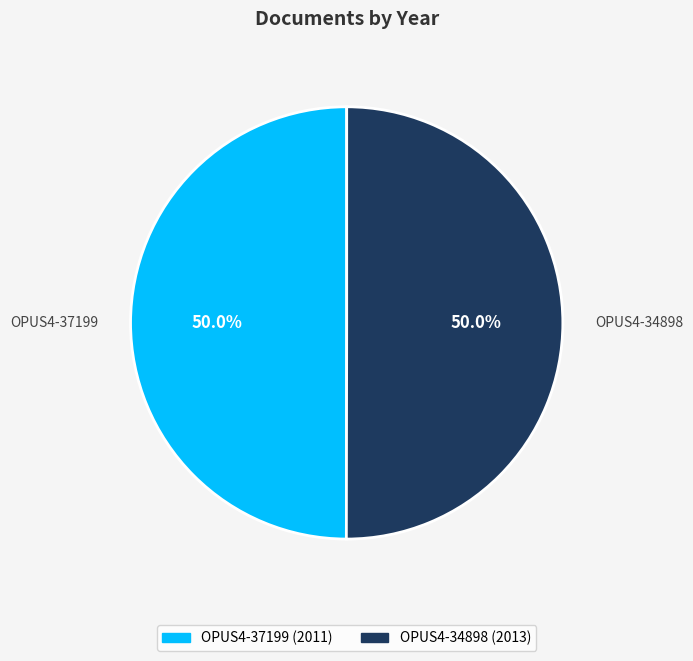

What percentage do OPUS4-34898 and OPUS4-37199 together represent?

100.0%